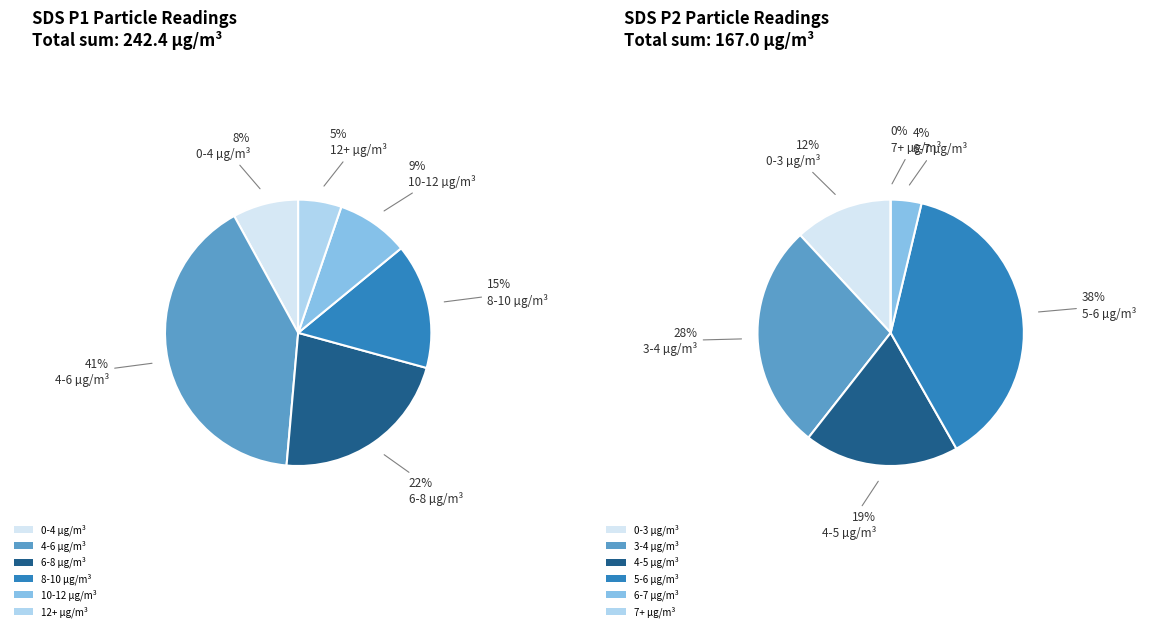

Is there any slice that represents more than half of the pie?

No